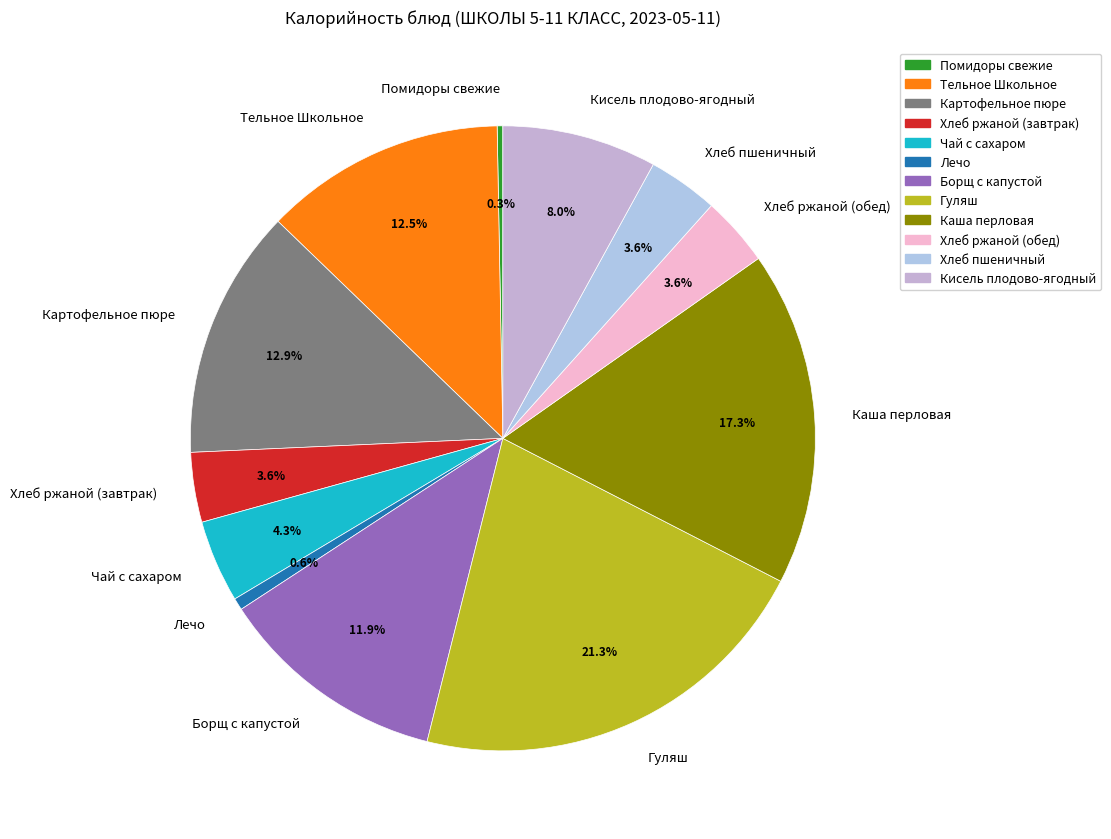

To the nearest percent, what is the difference between the Каша перловая and Тельное Школьное slice percentages?

5%